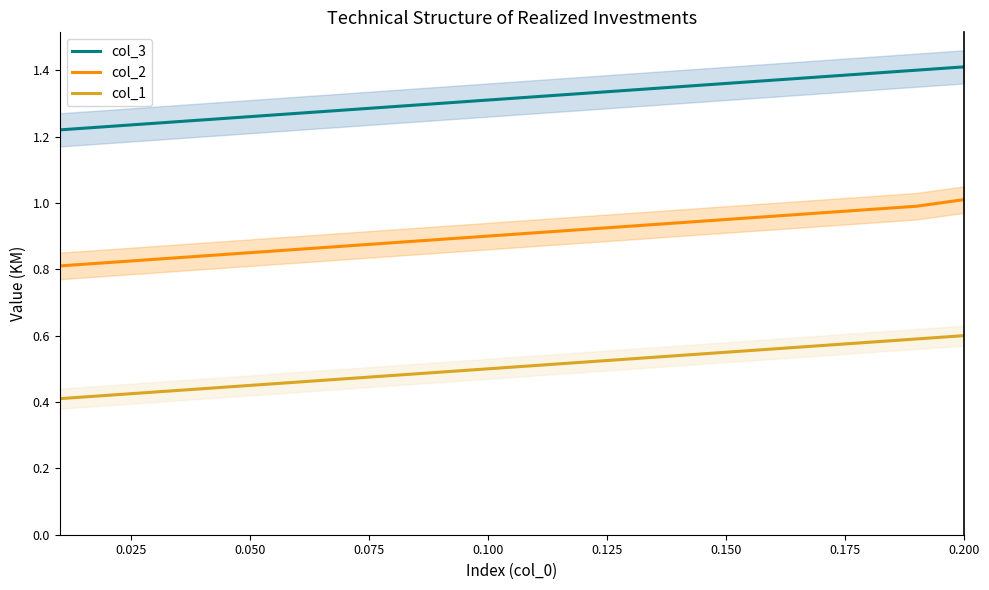

True or false: col_2 and col_3 intersect in this chart.

False